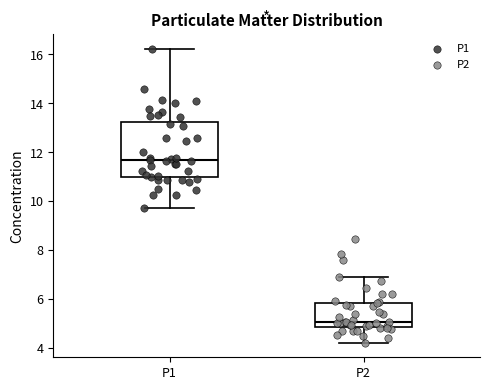

Where is the upper edge of the box for P2 on the y-axis? The values are not printed on the chart, so give them approximately, as read against the axis.

5.8